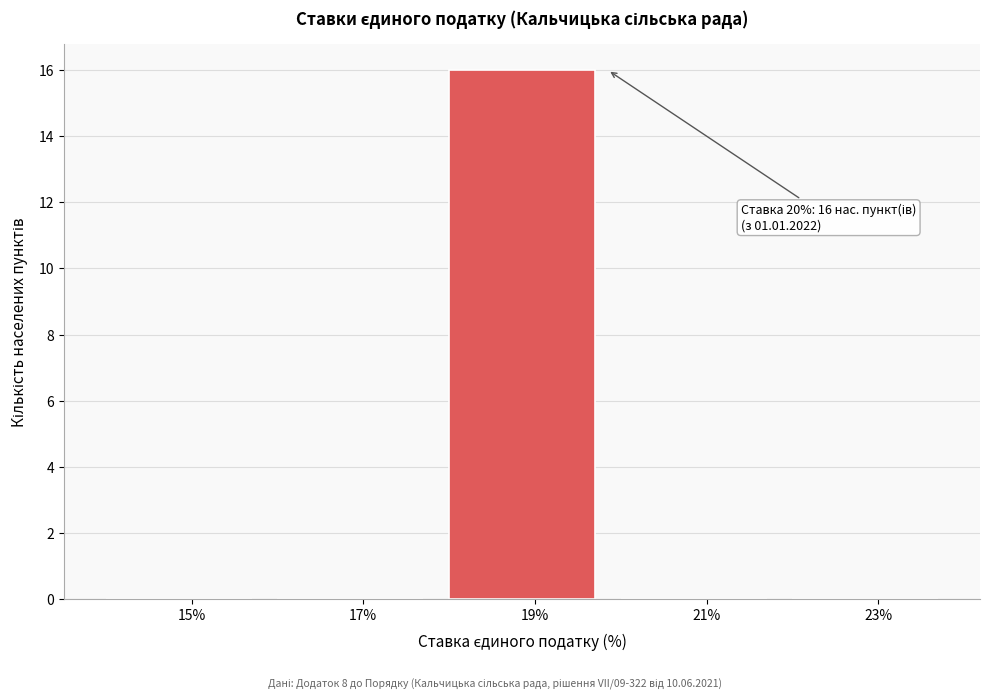

Reading left to right, extract all data points from this chart.

15%=0	17%=0	19%=16	21%=0	23%=0